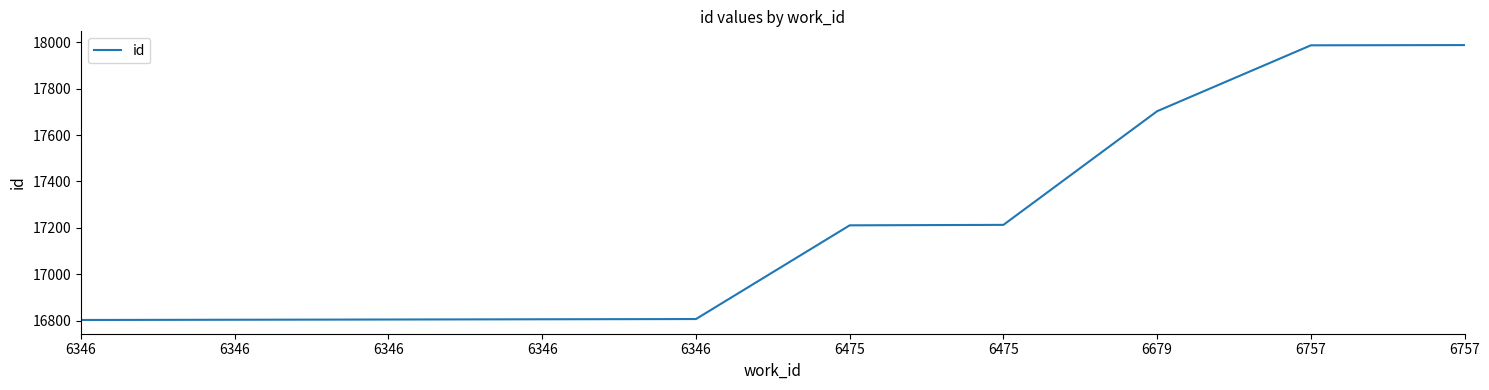

The value at 6757 is 17987. True or false?

True